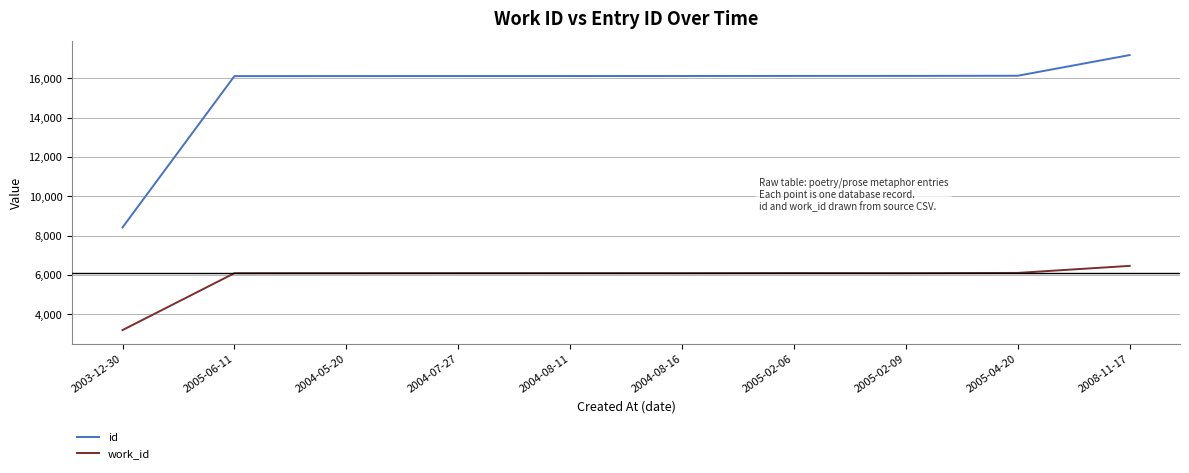

At which category is the sum across all series the highest?

2008-11-17